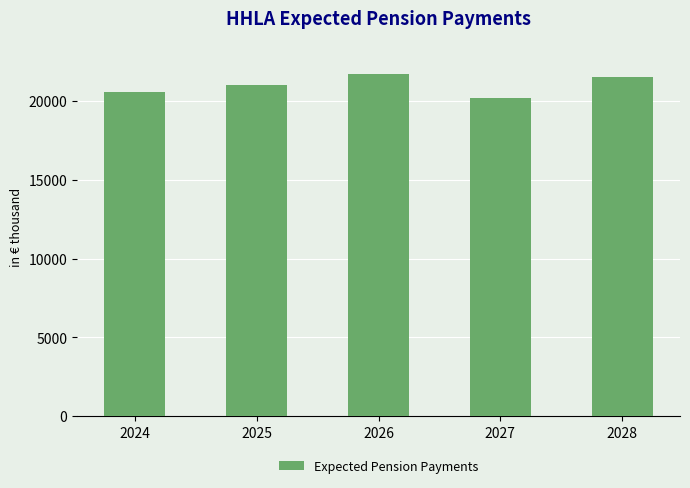

Which has a higher value, 2026 or 2028?

2026